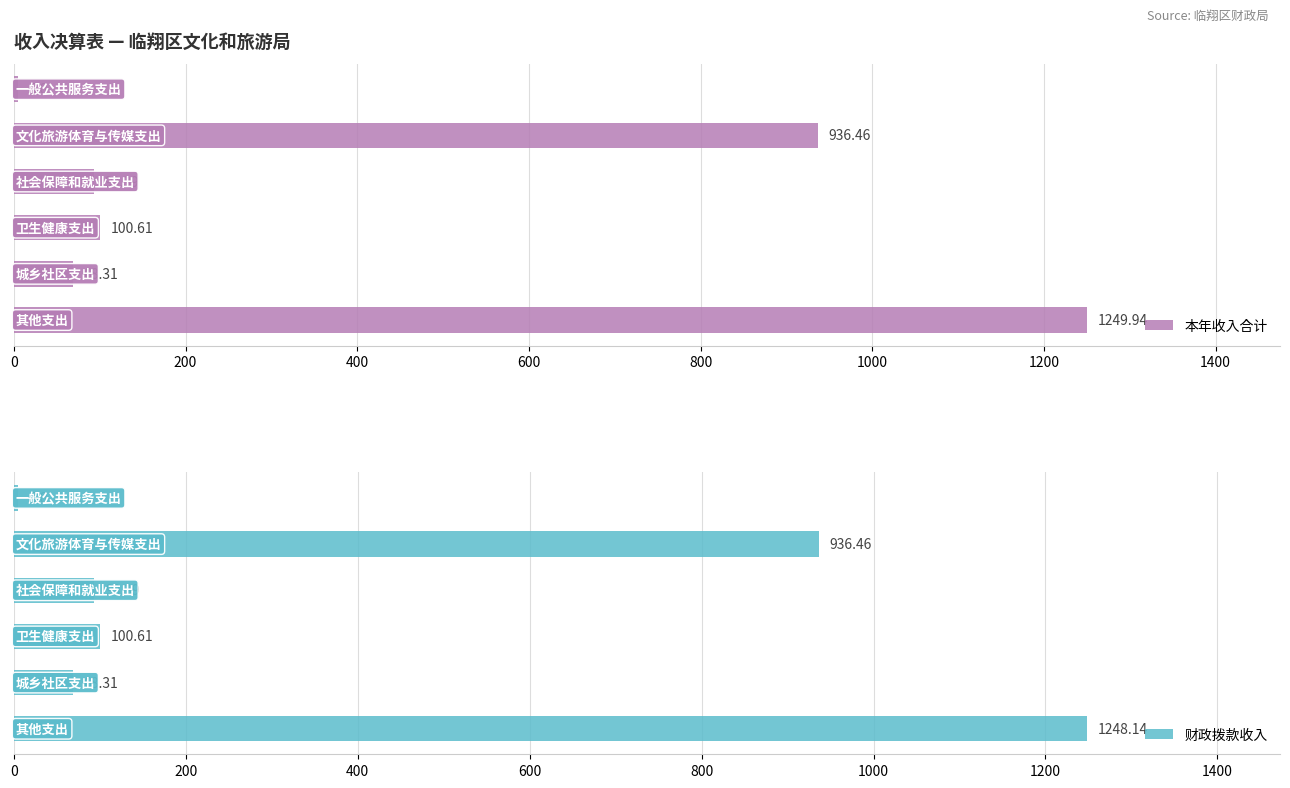

Reading left to right, extract all data points from this chart.

本年收入合计: 5.0	936.5	93.4	100.6	68.3	1249.9
财政拨款收入: 5.0	936.5	93.4	100.6	68.3	1248.1